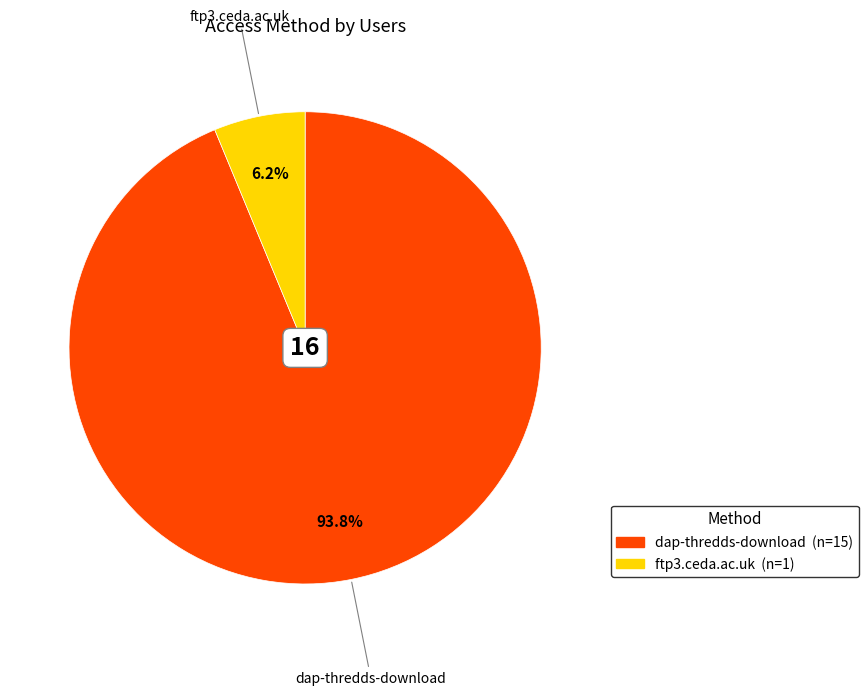

To the nearest percent, what portion does ftp3.ceda.ac.uk represent?

6%